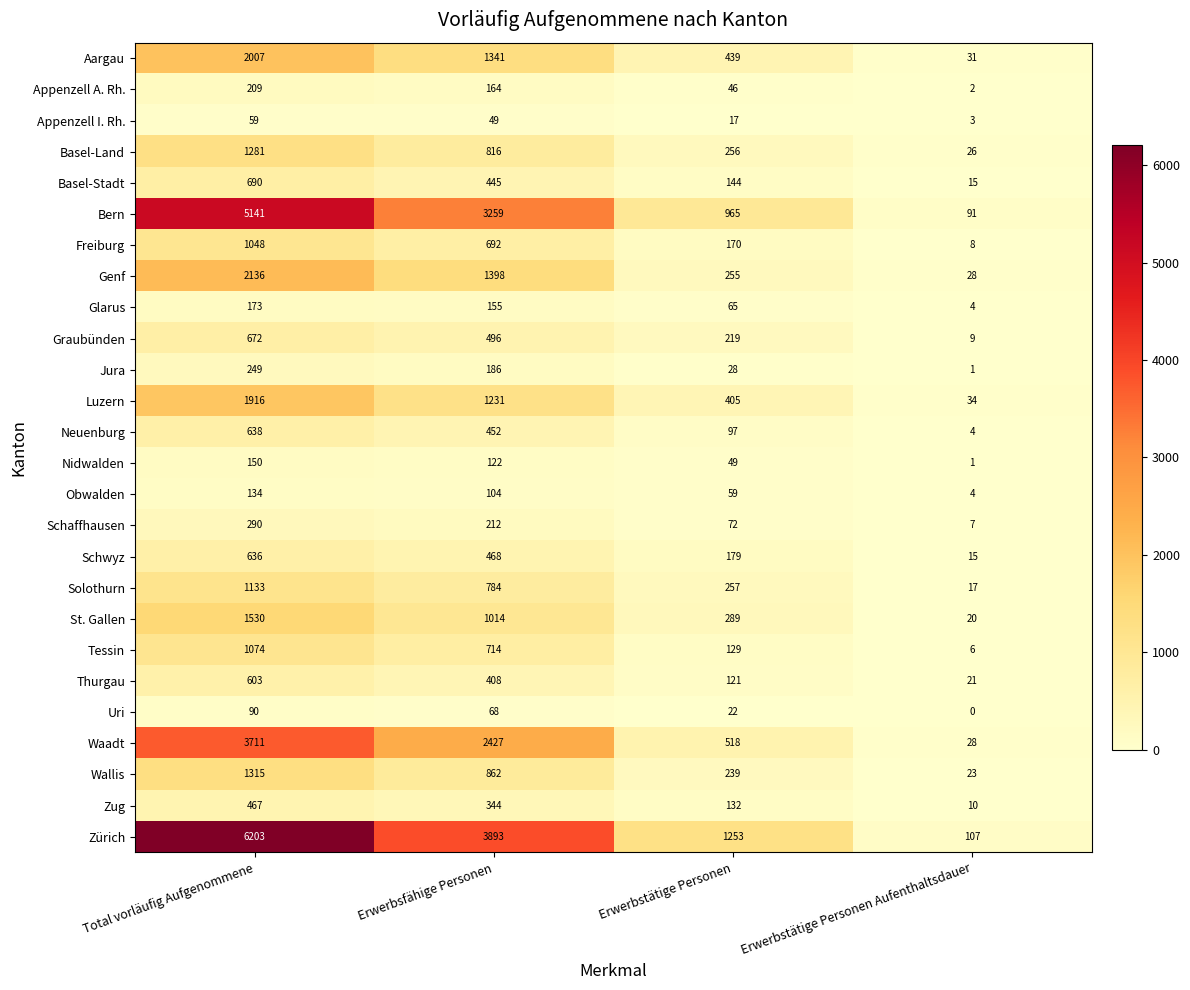

At which category is the sum across all series the highest?

Total vorläufig Aufgenommene